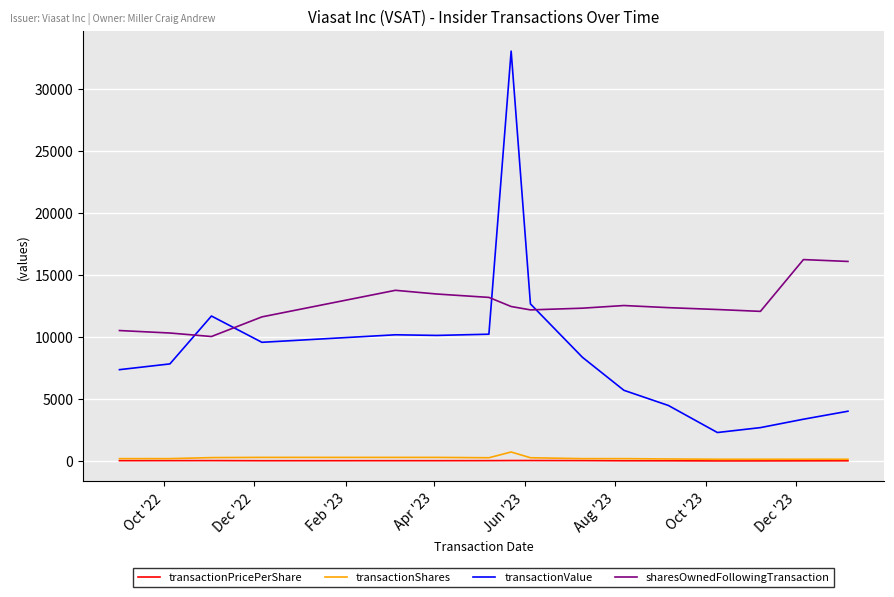

True or false: transactionShares and sharesOwnedFollowingTransaction cross at least once.

False